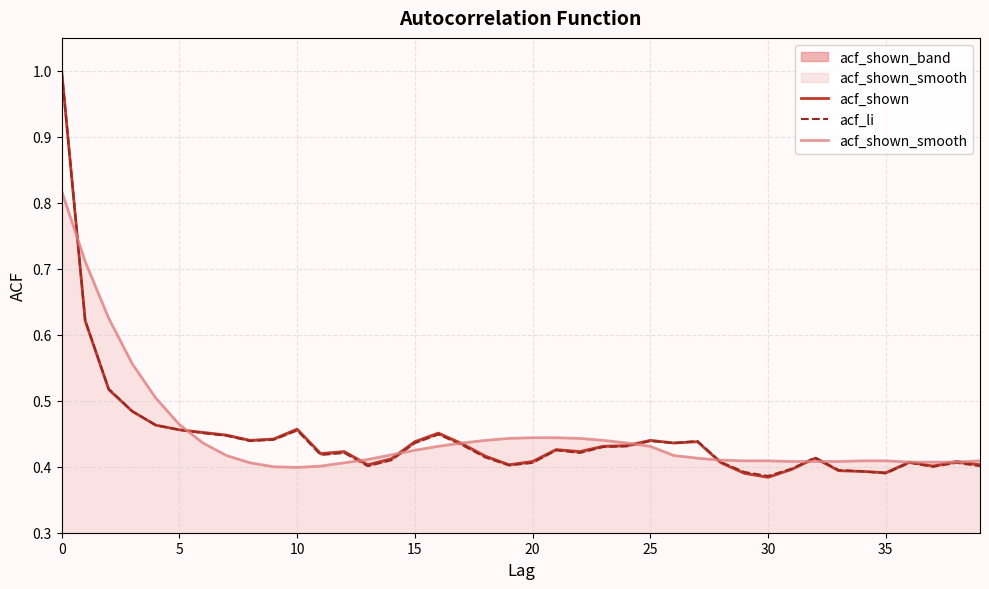

Is this an area chart (filled region under the line)?

No